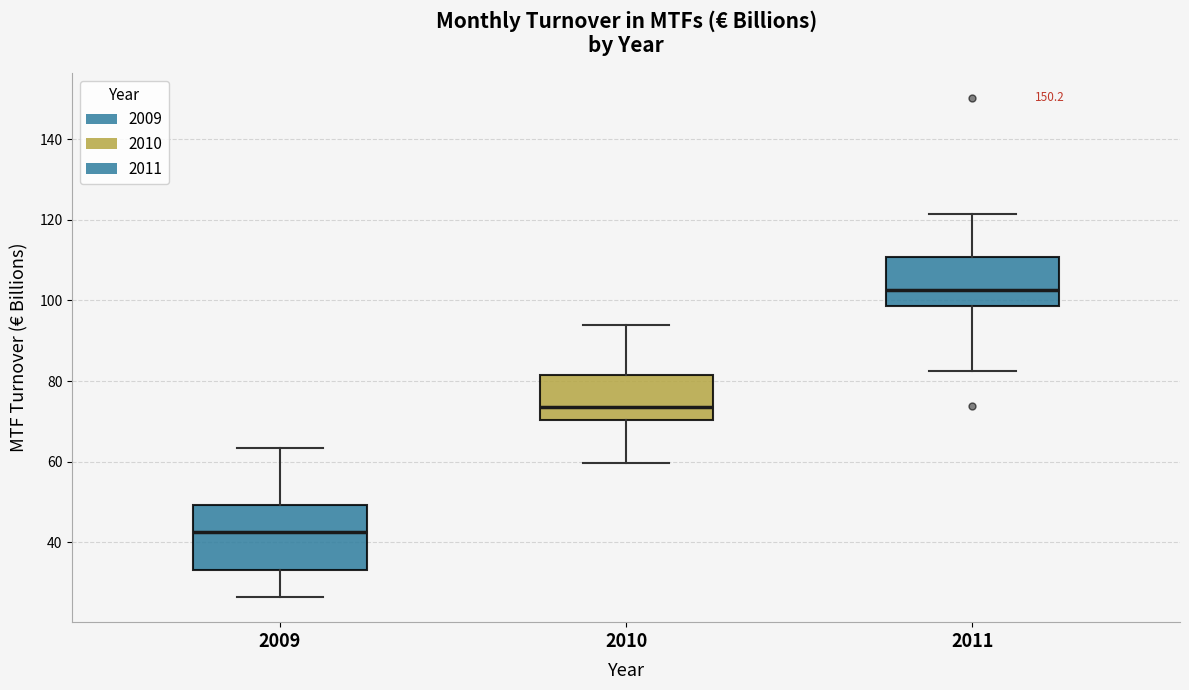

Reading left to right, transcribe this box plot: for each box, give where its median line is, the range the box spans, and where its two whiskers end, as read against the y-axis. The values are not printed on the chart, so give them approximately, as read against the axis.

2009: median 42, box 34 to 50, whiskers 26 to 64
2010: median 74, box 70 to 82, whiskers 60 to 94
2011: median 102, box 98 to 110, whiskers 82 to 122